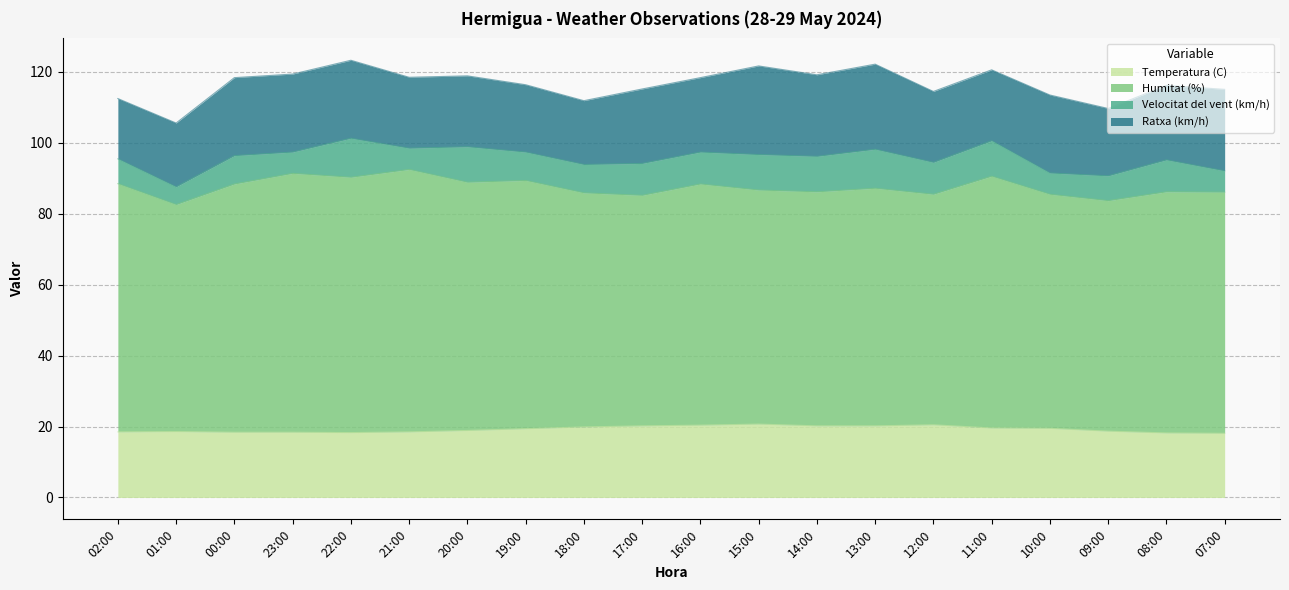

Between 01:00 and 17:00, which series saw the biggest shift?

Velocitat del vent (km/h)